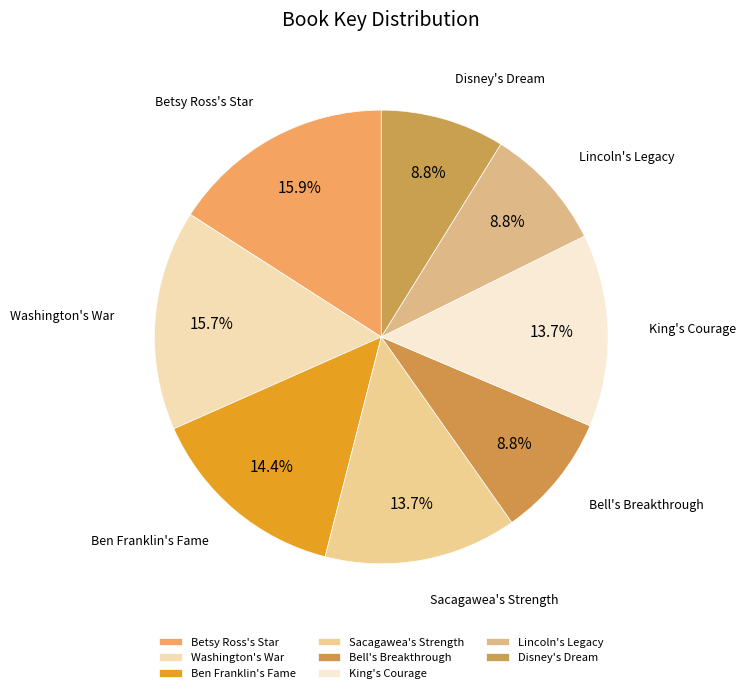

Does Ben Franklin's Fame represent more than half of the total?

No